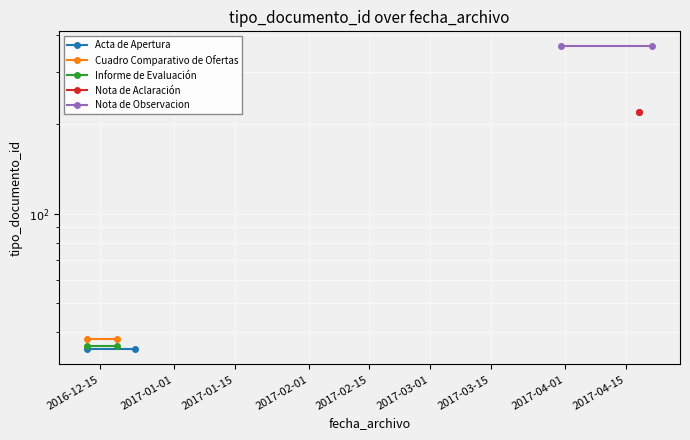

Count the number of data series in this chart.

5